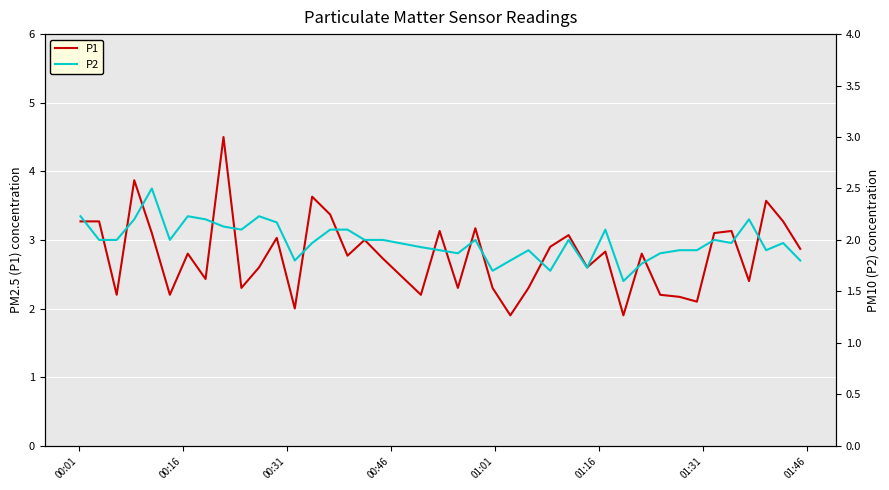

Reading left to right, what are all the values shown in this chart?

P1: 3.3	3.3	2.2	3.9	3.1	2.2	2.8	2.4	4.5	2.3	2.6	3.0	2.0	3.6	3.4	2.8	3.0	2.7	2.2	3.1	2.3	3.2	2.3	1.9	2.3	2.9	3.1	2.6	2.8	1.9	2.8	2.2	2.2	2.1	3.1	3.1	2.4	3.6	3.3	2.9
P2: 2.2	2.0	2.0	2.2	2.5	2.0	2.2	2.2	2.1	2.1	2.2	2.2	1.8	2.0	2.1	2.1	2.0	2.0	1.9	1.9	1.9	2.0	1.7	1.8	1.9	1.7	2.0	1.7	2.1	1.6	1.8	1.9	1.9	1.9	2.0	2.0	2.2	1.9	2.0	1.8